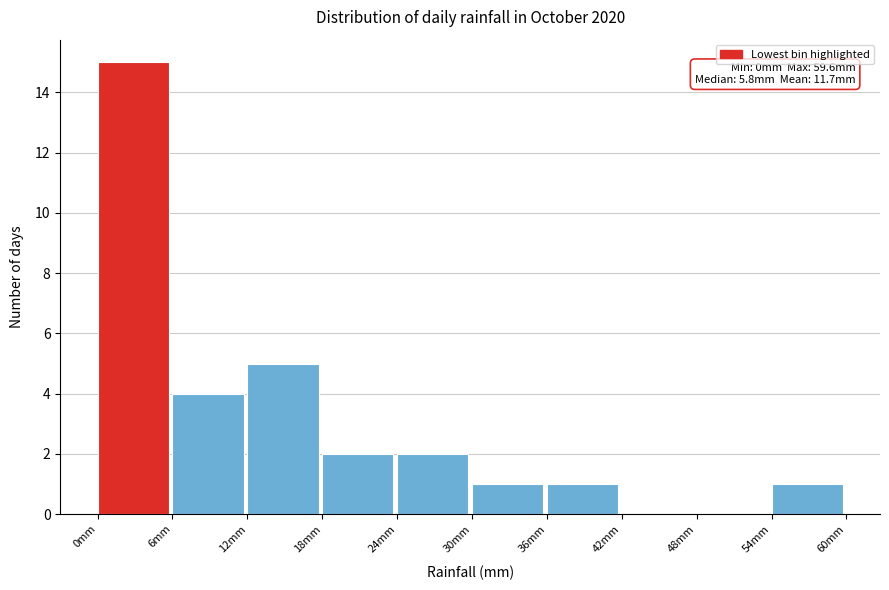

Over which range of the x-axis is the bar tallest?

0 to 6